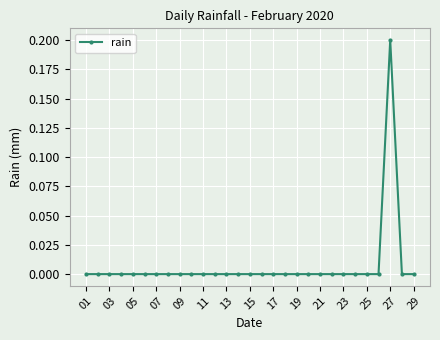

Reading left to right, list all the values displayed in this chart.

0.0	0.0	0.0	0.0	0.0	0.0	0.0	0.0	0.0	0.0	0.0	0.0	0.0	0.0	0.0	0.0	0.0	0.0	0.0	0.0	0.0	0.0	0.0	0.0	0.0	0.0	0.2	0.0	0.0